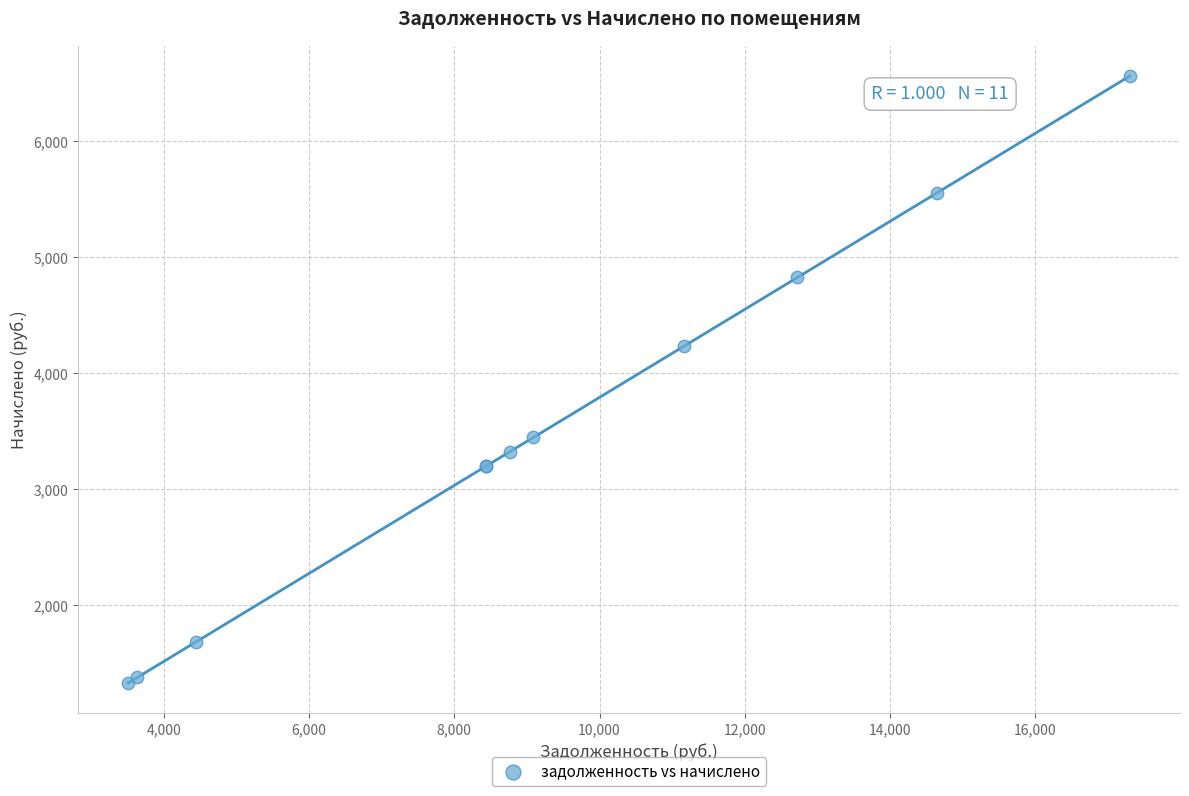

What Y value in the scatter plot is closest to 3946?

4235.3